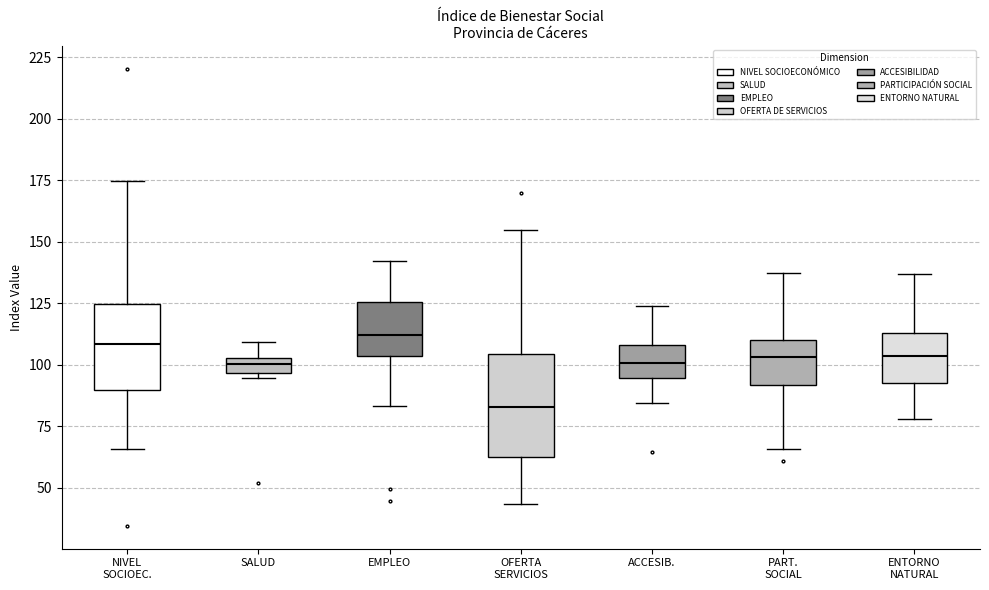

Where does the lower whisker of the box for EMPLEO end on the y-axis? The values are not printed on the chart, so give them approximately, as read against the axis.

85